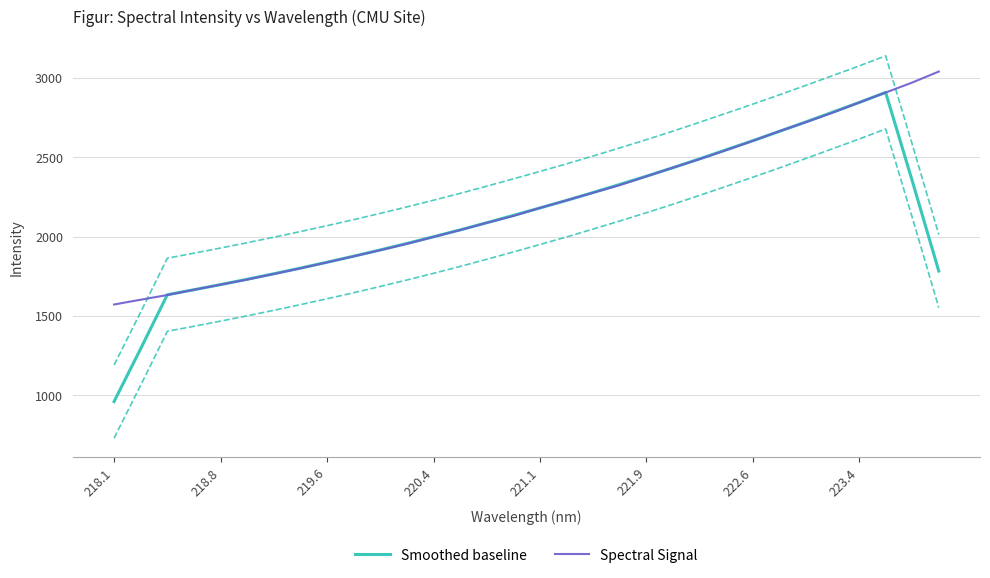

The value of Spectral Signal at 220.4 is 1998.5. True or false?

True